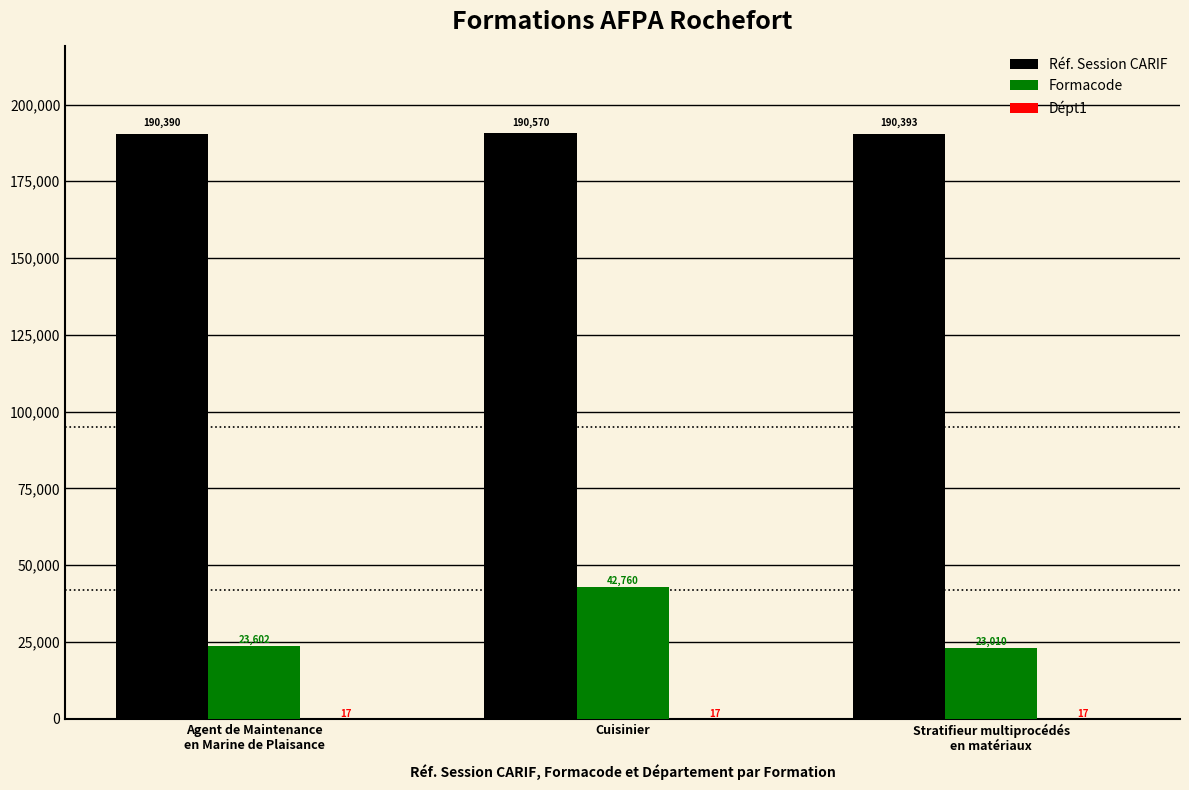

At which label is Réf. Session CARIF closest to 190480?

Stratifieur multiprocédés
en matériaux